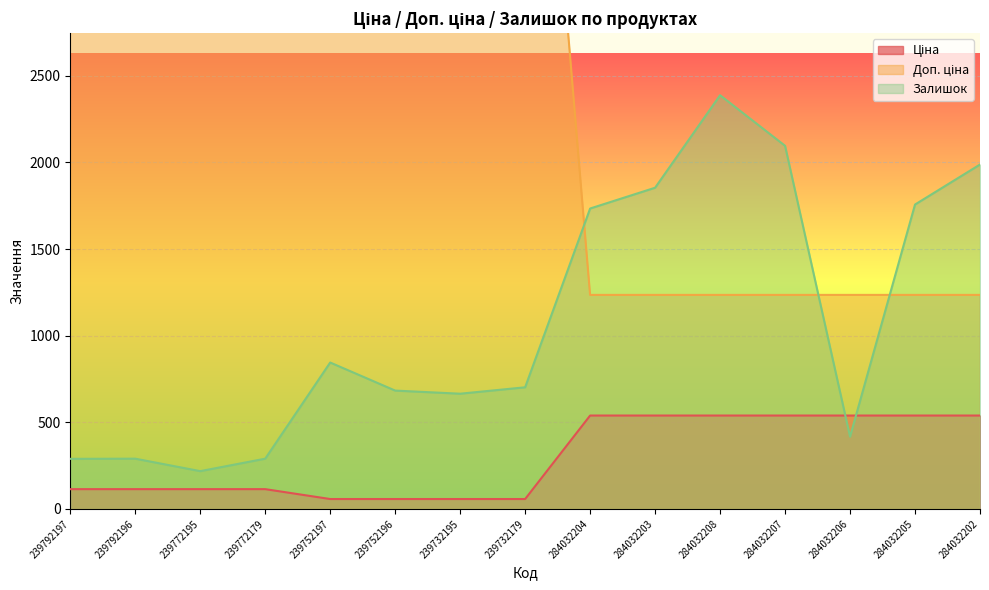

What is the difference between the Ціна values at 284032206 and 239792197?

424.9